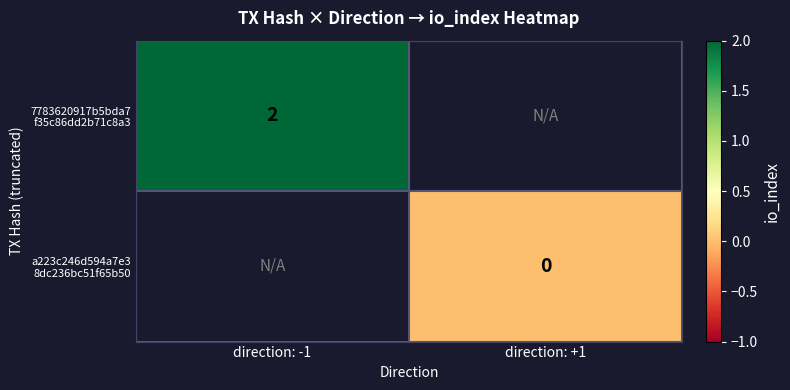

True or false: a223c246d594a7e3 8dc236bc51f65b50 has a value of 0.0 at direction: +1.

True